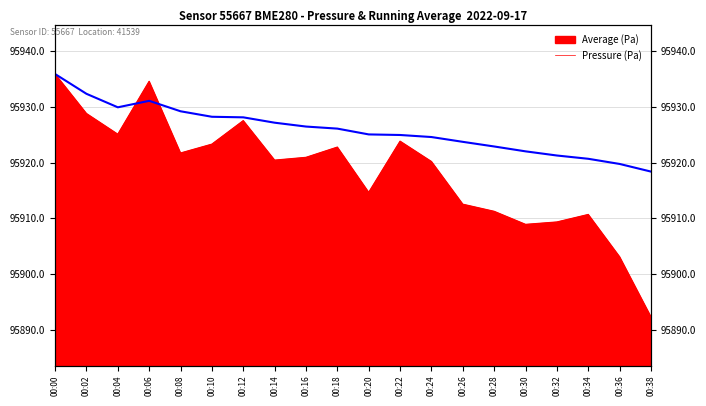

Reading left to right, what are all the values shown in this chart?

95935.9	95932.3	95929.9	95931.1	95929.2	95928.2	95928.1	95927.1	95926.5	95926.1	95925.0	95924.9	95924.6	95923.7	95922.9	95922.0	95921.3	95920.7	95919.7	95918.4